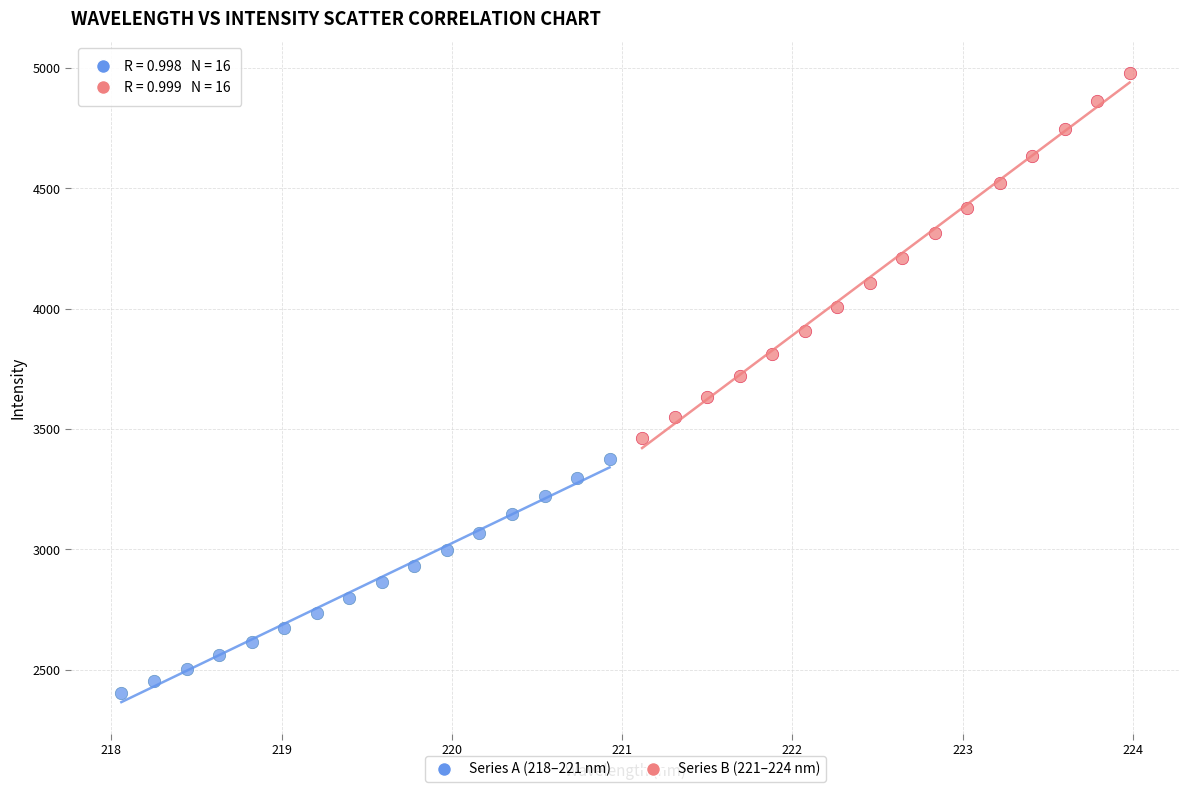

Which series has the widest spread of Y values?

Series B (221–224 nm)